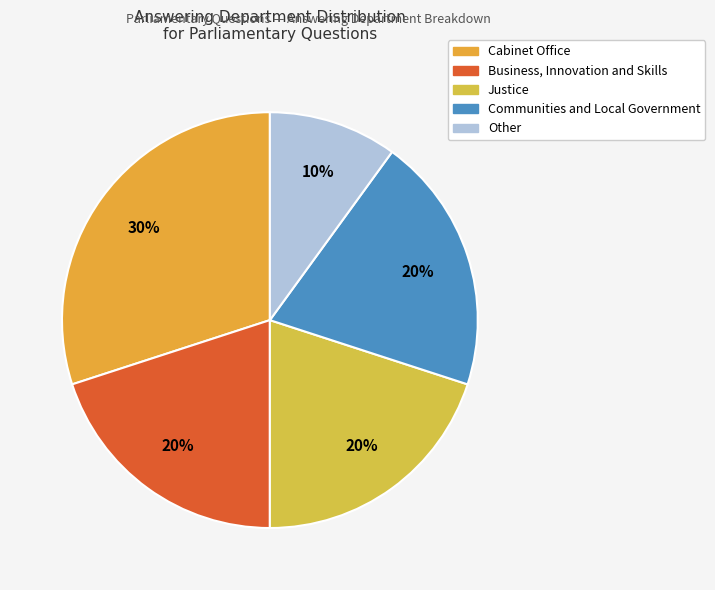

How many segments does this pie chart have?

5